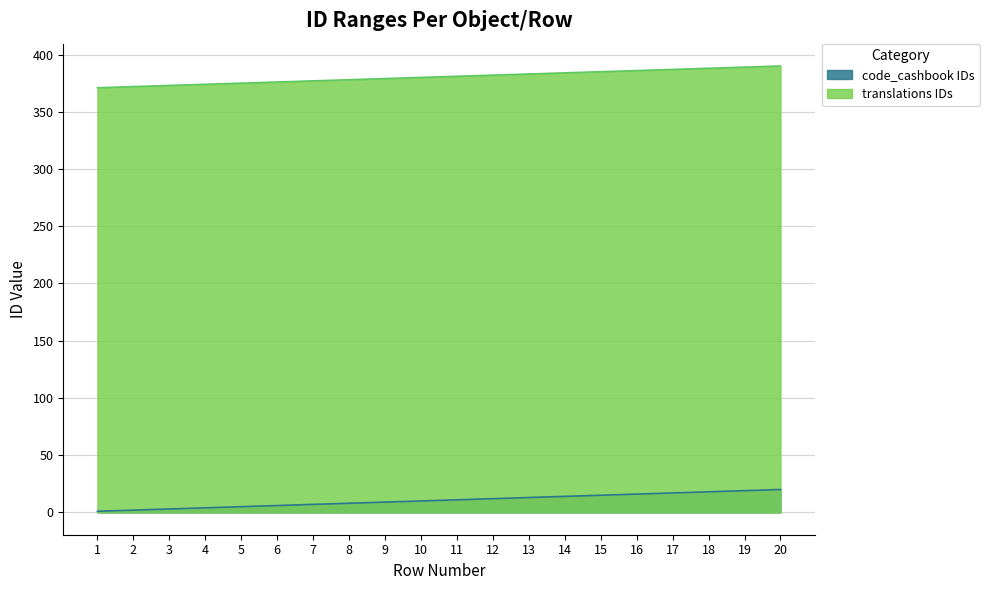

What is the maximum value shown in the chart?

390